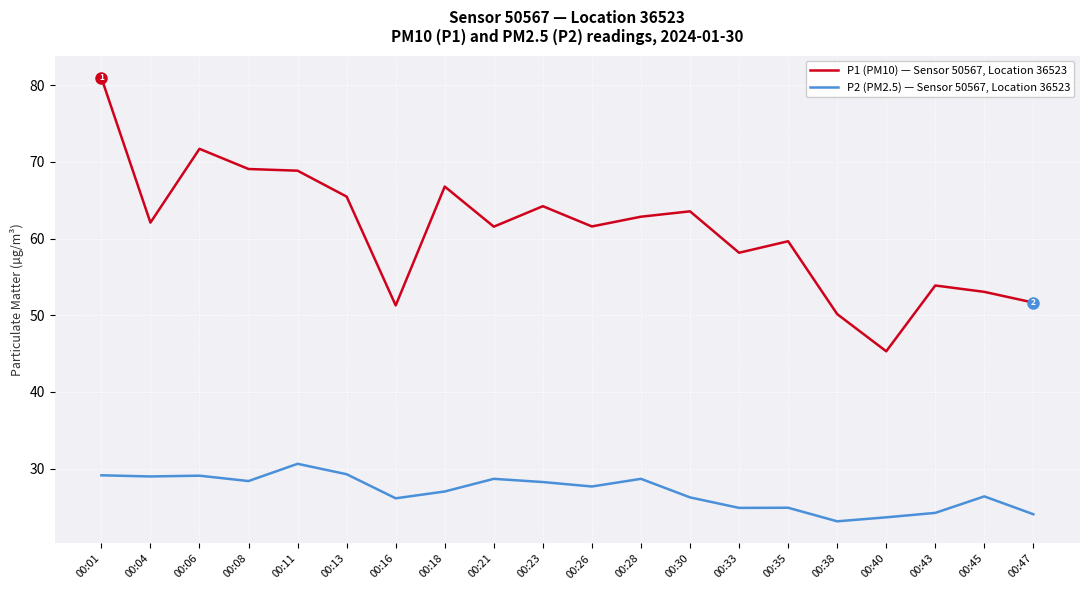

At 00:47, list the series in order from smallest to largest.

P2 (PM2.5) — Sensor 50567, Location 36523, P1 (PM10) — Sensor 50567, Location 36523